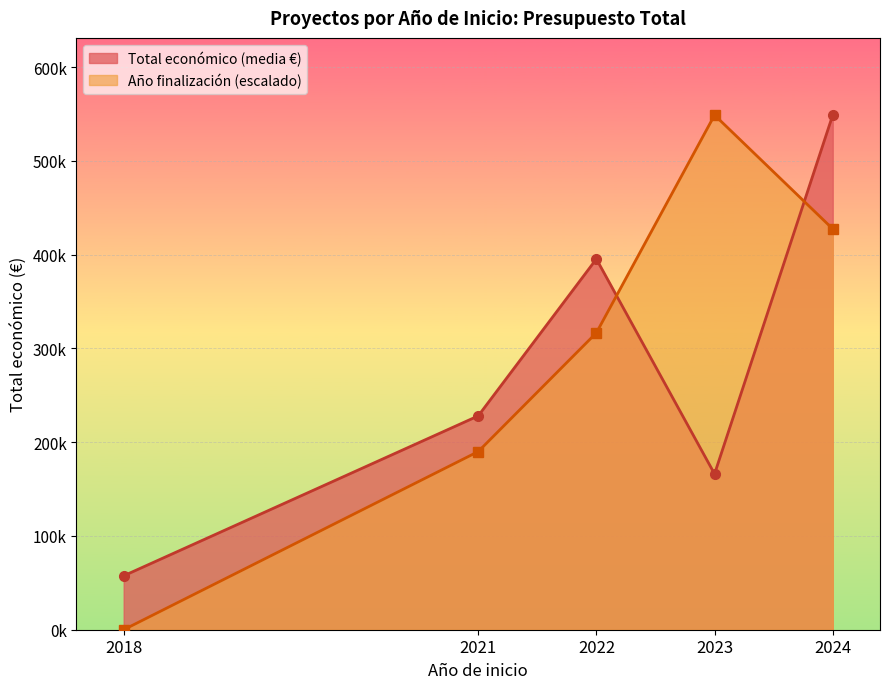

Count the number of data series in this chart.

2